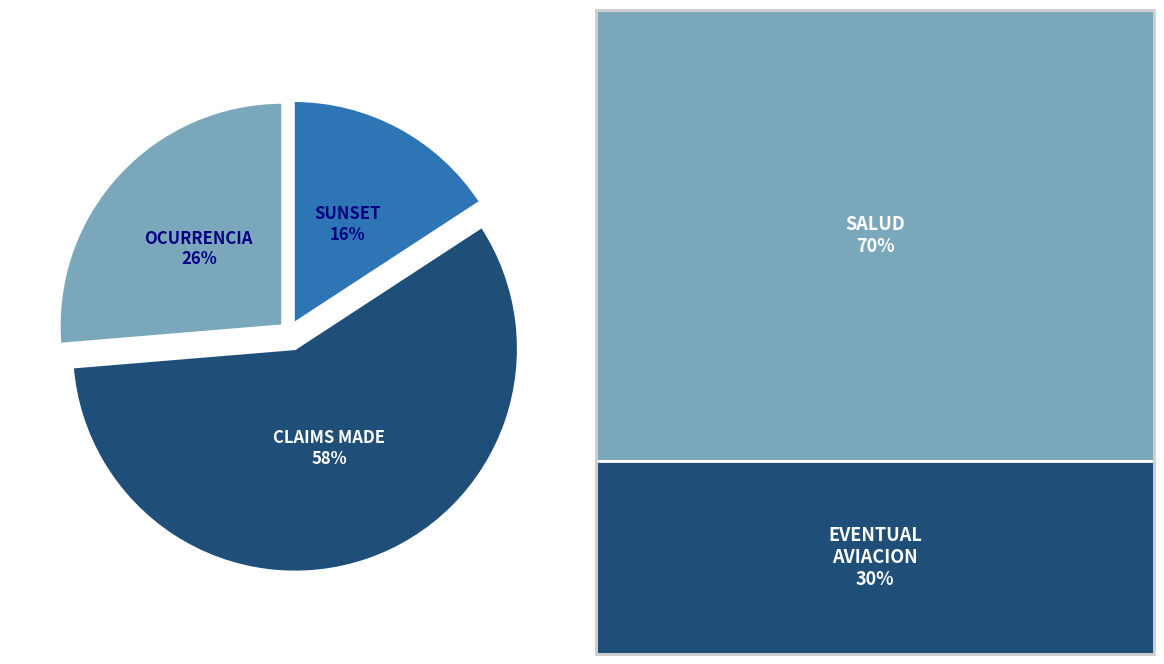

Is there a majority slice in this chart?

Yes